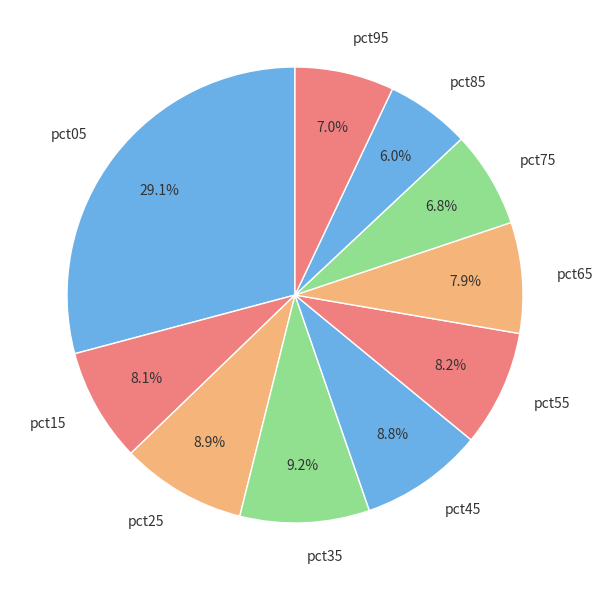

How many segments does this pie chart have?

10